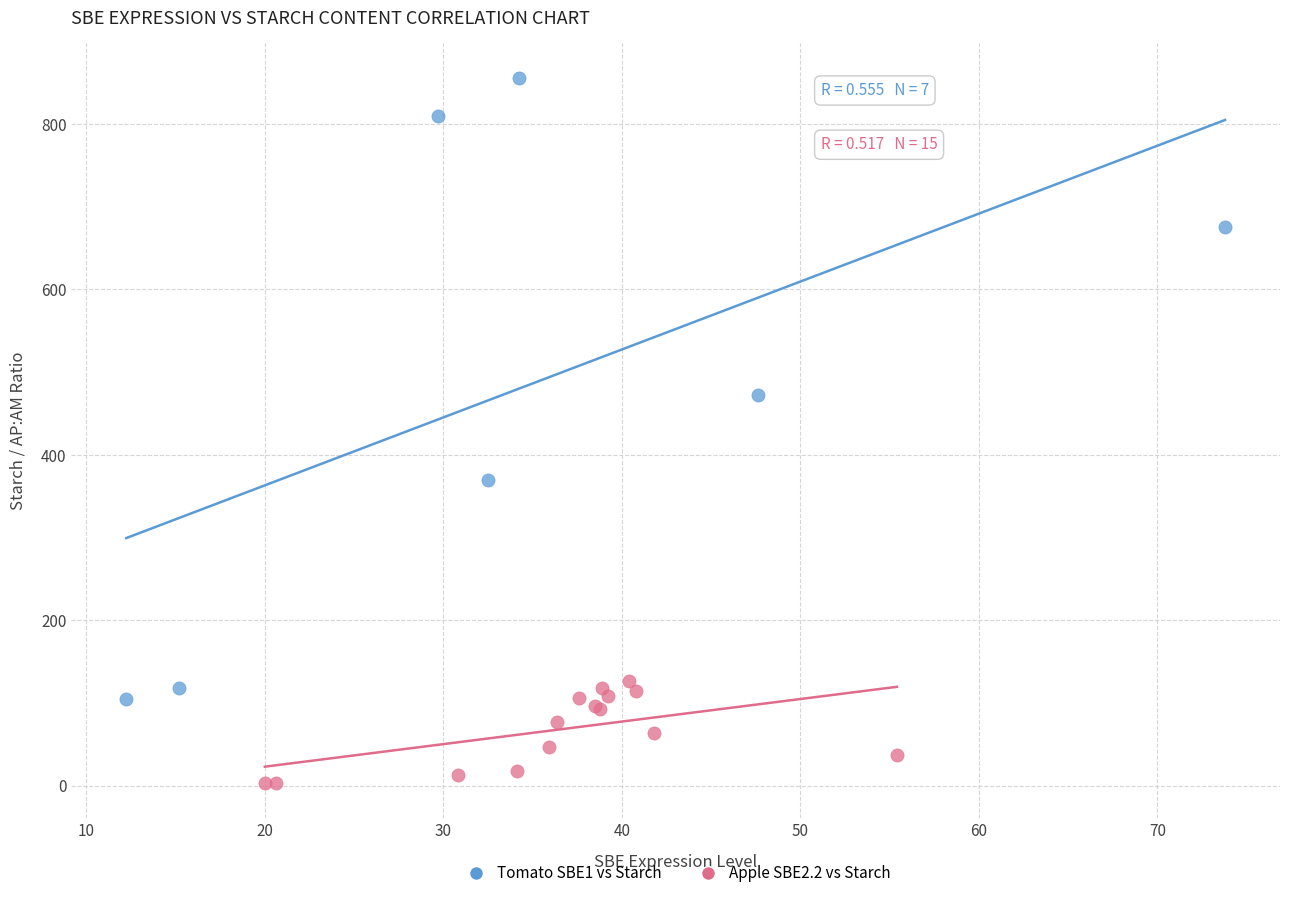

Which series contains the highest Y value?

Tomato SBE1 vs Starch